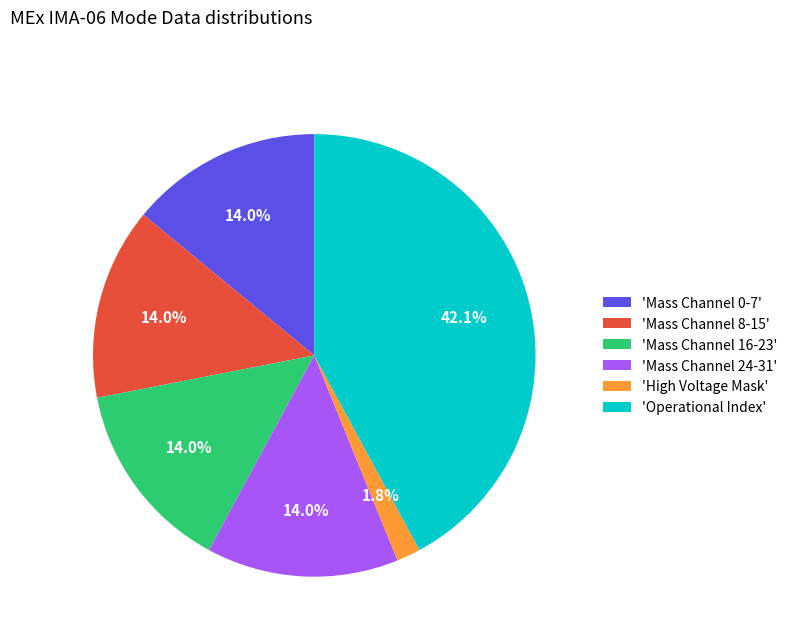

Does any single category account for the majority?

No